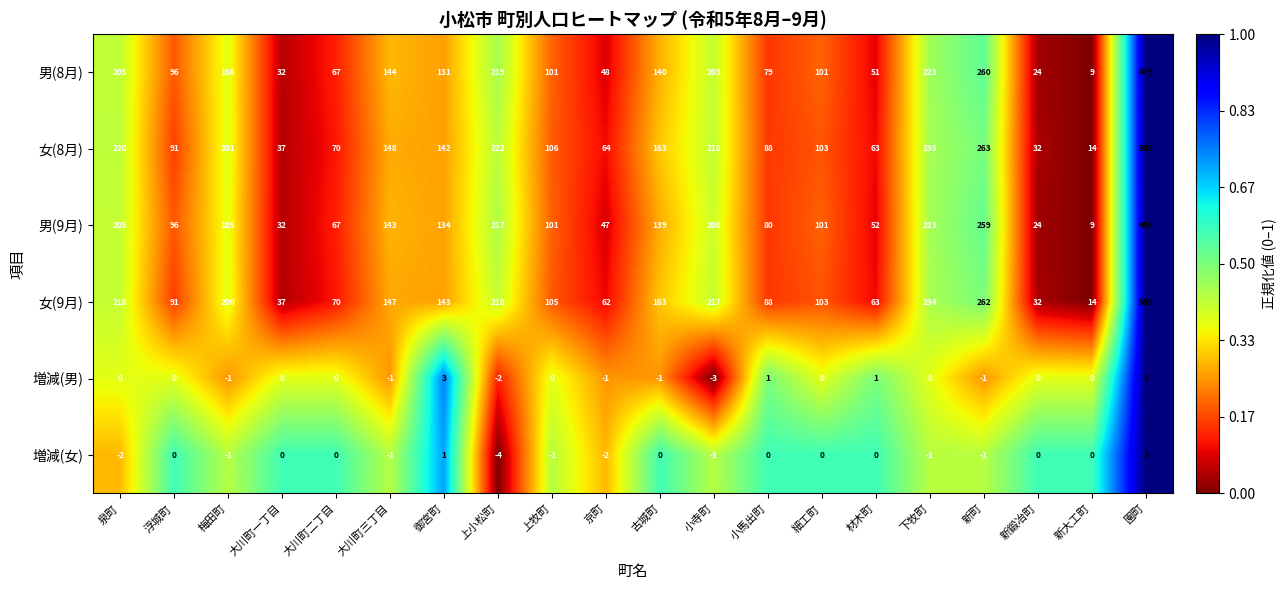

Which series changed the most between 上小松町 and 新町?

女(9月)